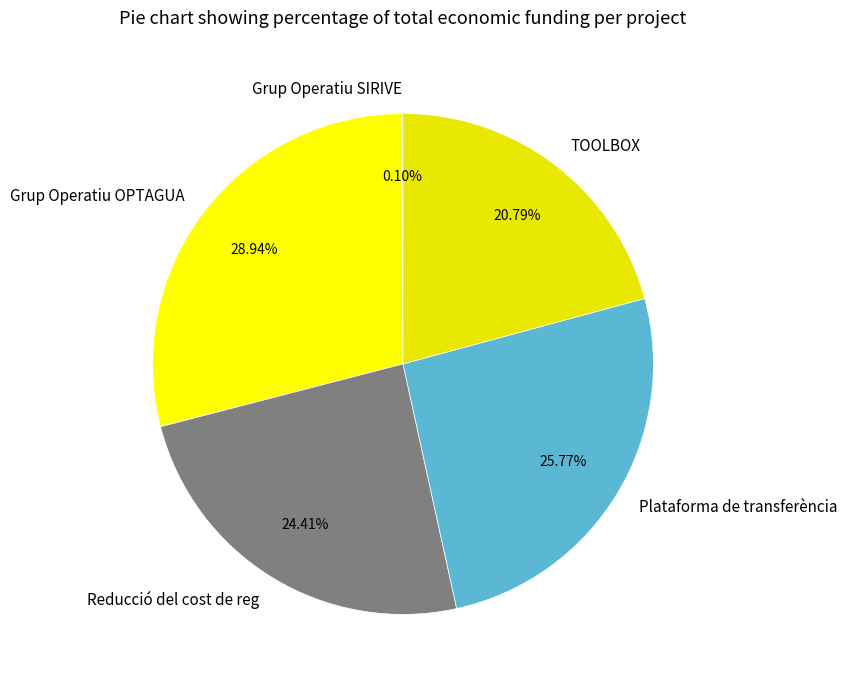

Is there a majority slice in this chart?

No